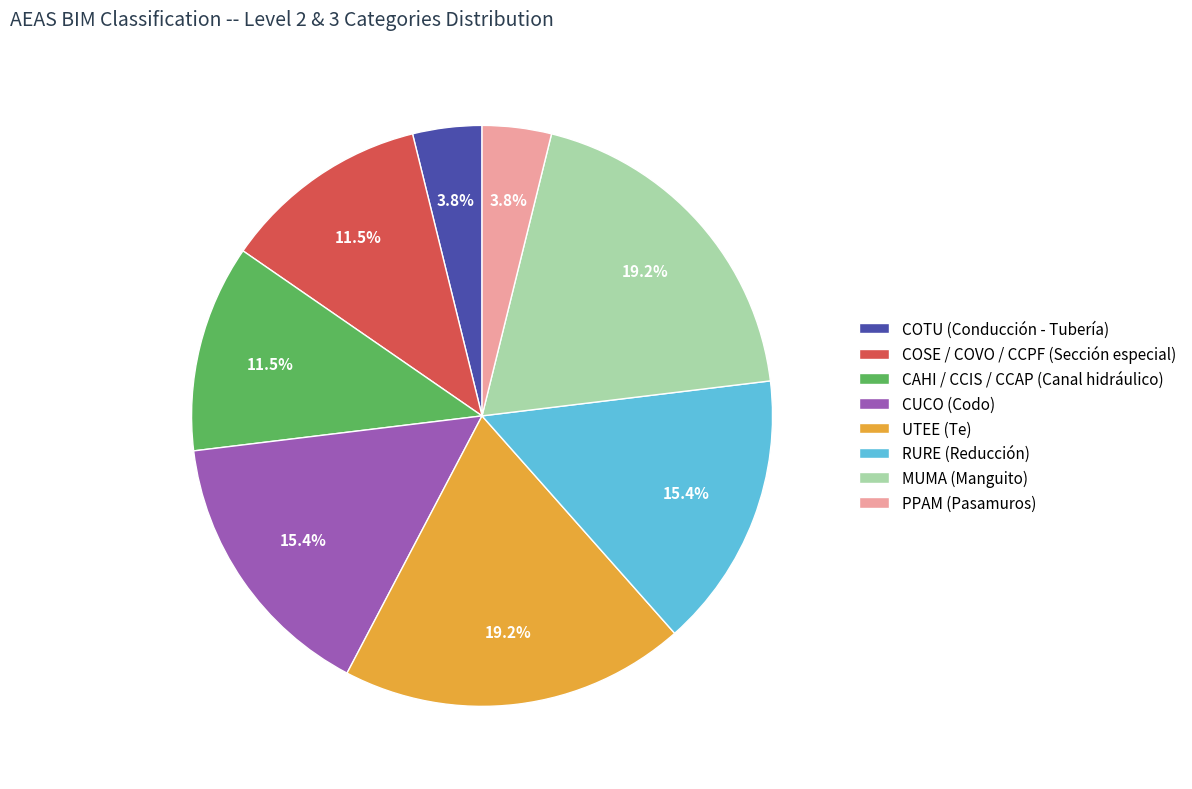

To the nearest percent, what percentage of the pie is COTU (Conducción - Tubería)?

4%